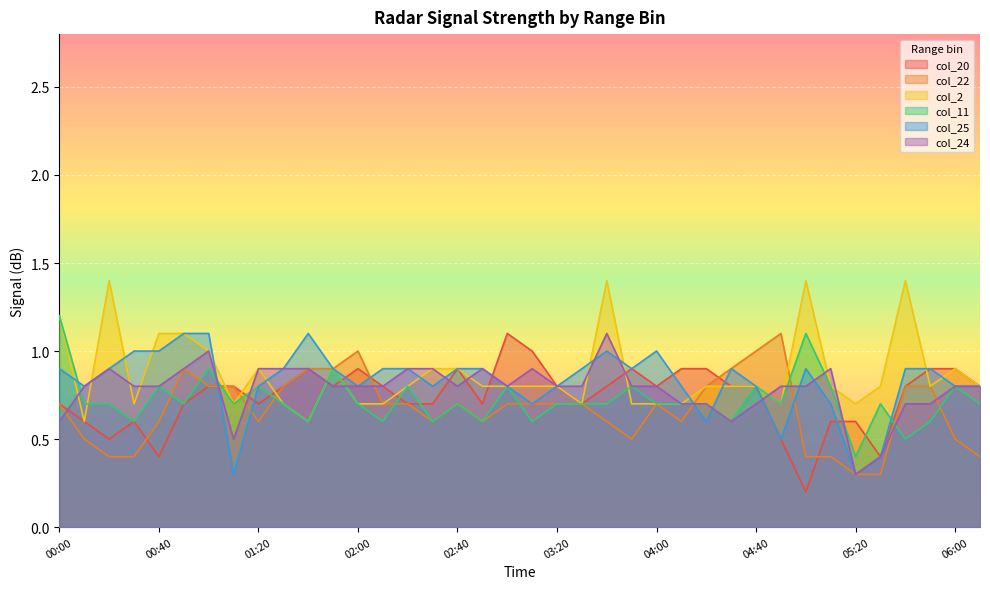

What is the difference between the maximum and minimum values in the col_20 series?

0.9